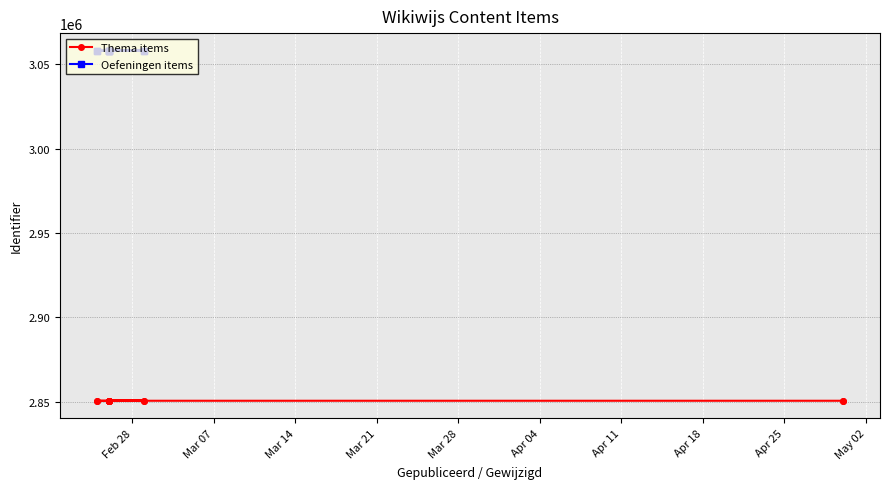

How many values in the Thema items series are below 2850595?

7